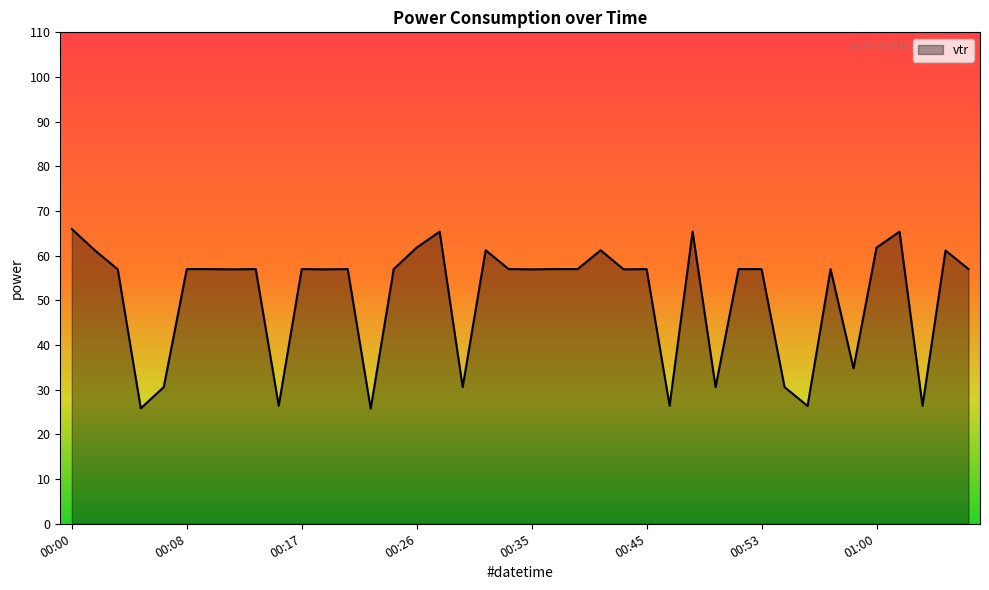

What is the smallest value displayed?

25.8